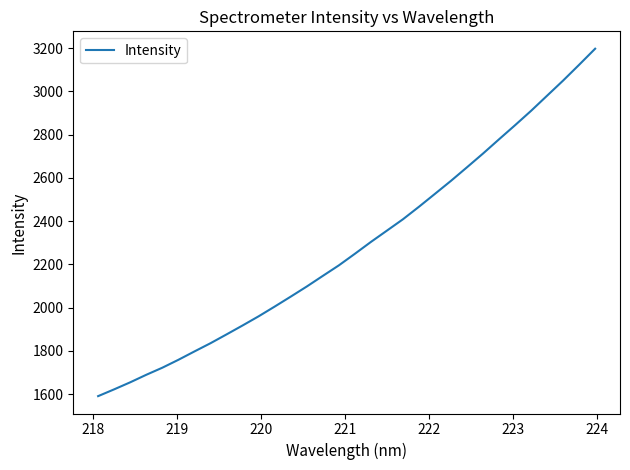

What is the greatest value displayed?

3196.8